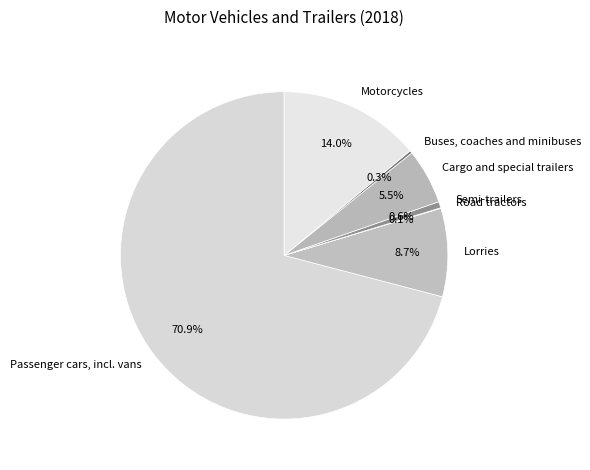

What is the majority slice?

Passenger cars, incl. vans